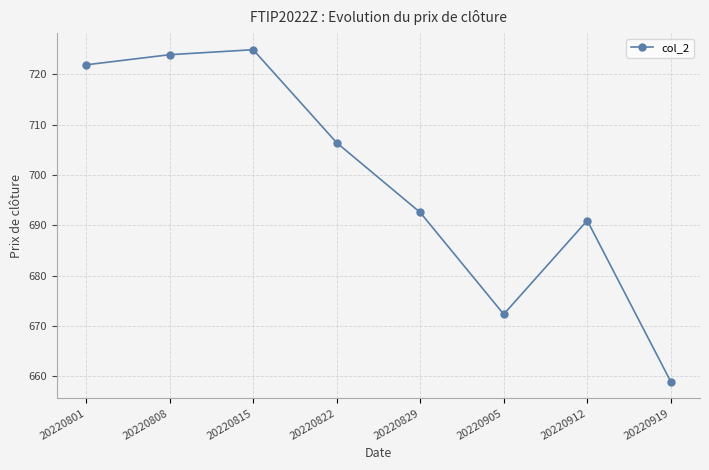

What is the average value?

699.0